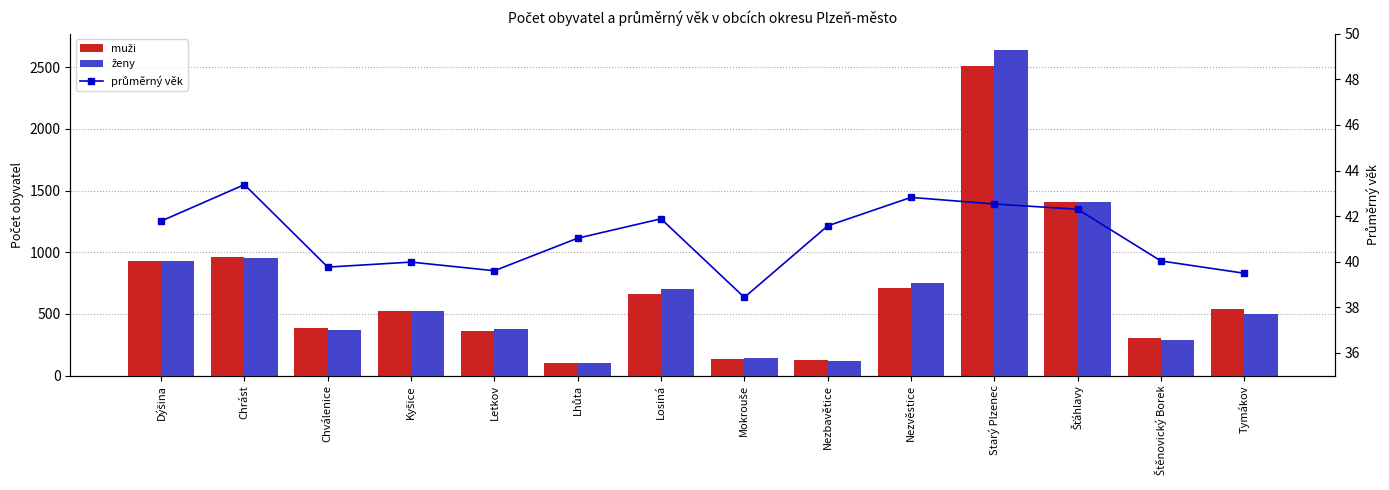

Is the value of muži at Chrást greater than the value of průměrný věk at Losiná?

Yes